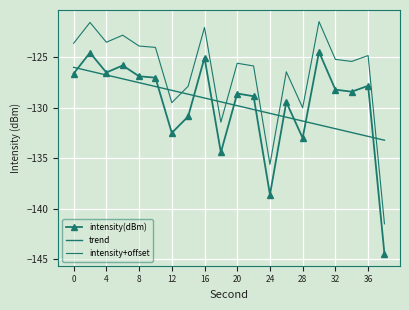

Reading left to right, extract all data points from this chart.

intensity(dBm): -126.6	-124.5	-126.5	-125.8	-126.9	-127.0	-132.5	-130.9	-125.0	-134.4	-128.6	-128.9	-138.6	-129.4	-133.0	-124.5	-128.2	-128.4	-127.8	-144.5
trend: -126.0	-126.4	-126.8	-127.1	-127.5	-127.9	-128.3	-128.7	-129.0	-129.4	-129.8	-130.2	-130.6	-130.9	-131.3	-131.7	-132.1	-132.5	-132.8	-133.2
intensity+offset: -123.6	-121.5	-123.5	-122.8	-123.9	-124.0	-129.5	-127.9	-122.0	-131.4	-125.6	-125.9	-135.6	-126.4	-130.0	-121.5	-125.2	-125.4	-124.8	-141.5